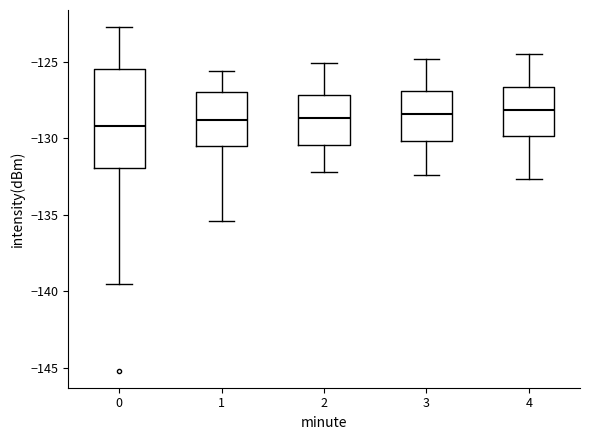

Reading left to right, read every box against the y-axis: the position of its median line, the range the box covers, and the ends of its whiskers. The values are not printed on the chart, so give them approximately, as read against the axis.

0: median -129.0, box -132.0 to -125.5, whiskers -139.5 to -122.5
1: median -129.0, box -130.5 to -127.0, whiskers -135.5 to -125.5
2: median -128.5, box -130.5 to -127.0, whiskers -132.0 to -125.0
3: median -128.5, box -130.0 to -127.0, whiskers -132.5 to -125.0
4: median -128.0, box -130.0 to -126.5, whiskers -132.5 to -124.5